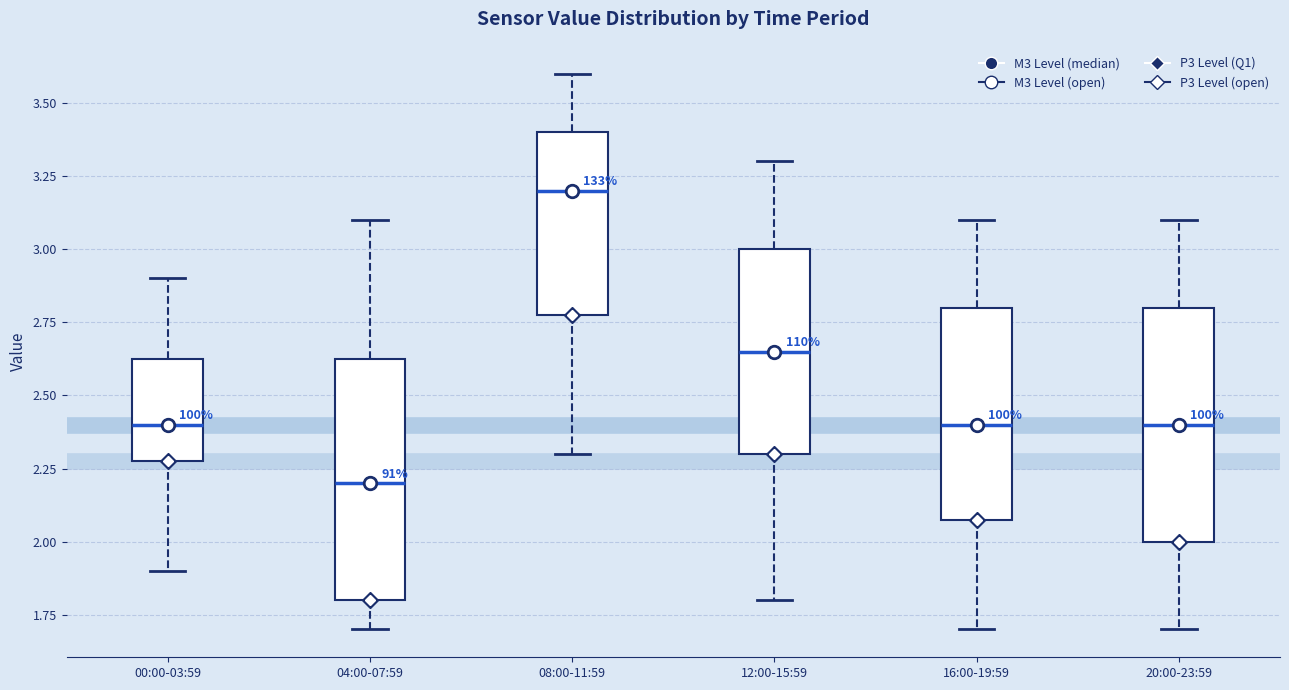

Which box has the highest median line?

08:00-11:59